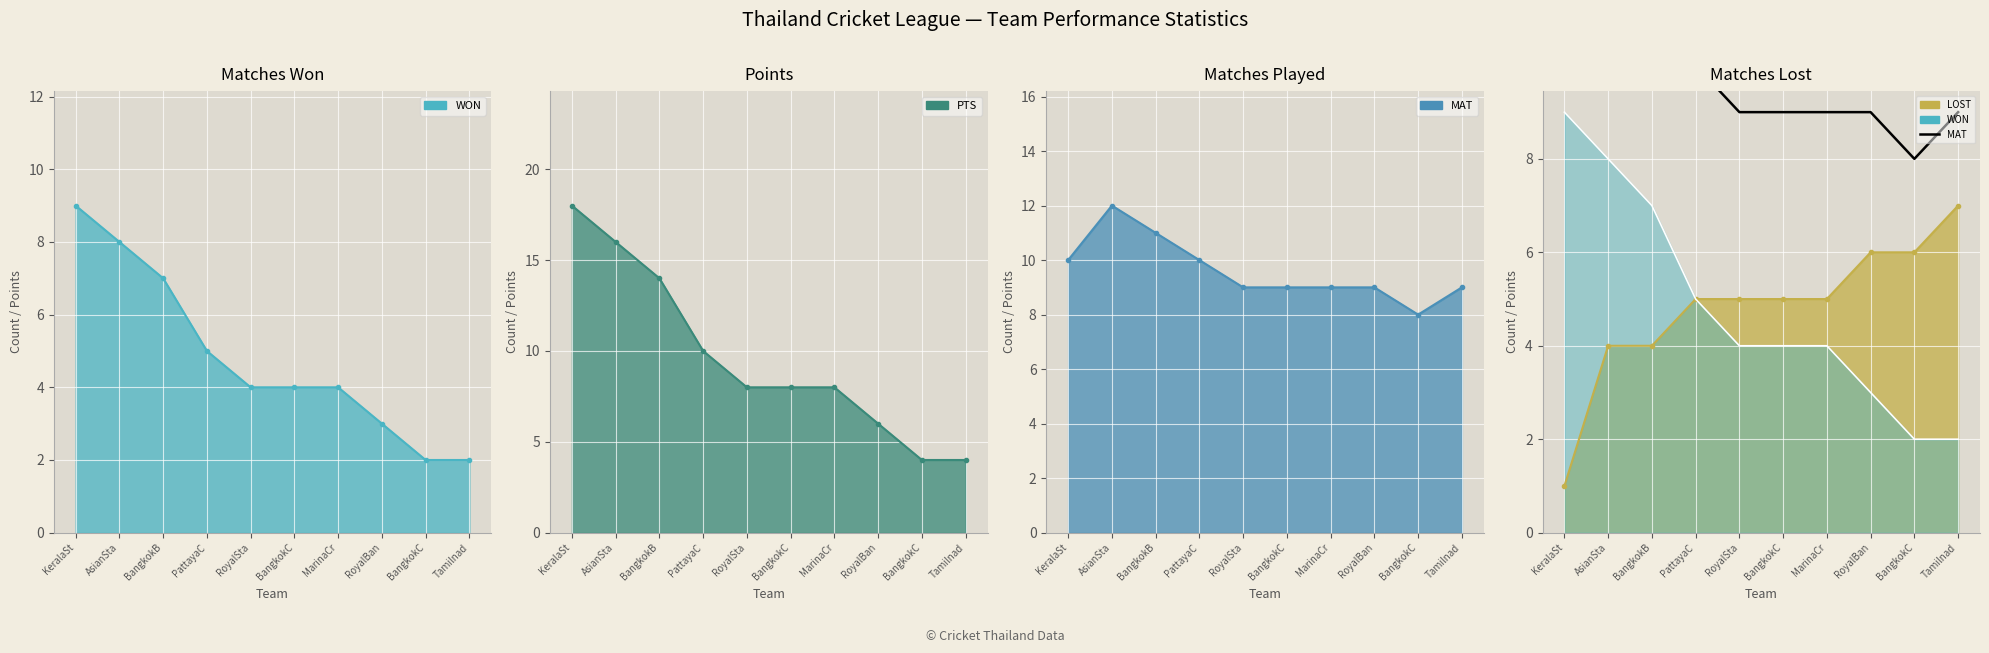

Where is the first local minimum?

BangkokC